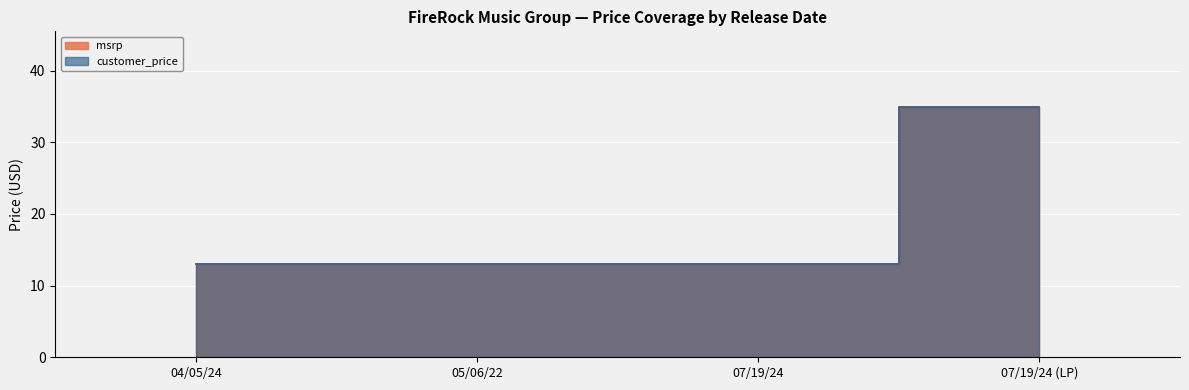

What are all the series names shown in the legend?

msrp, customer_price